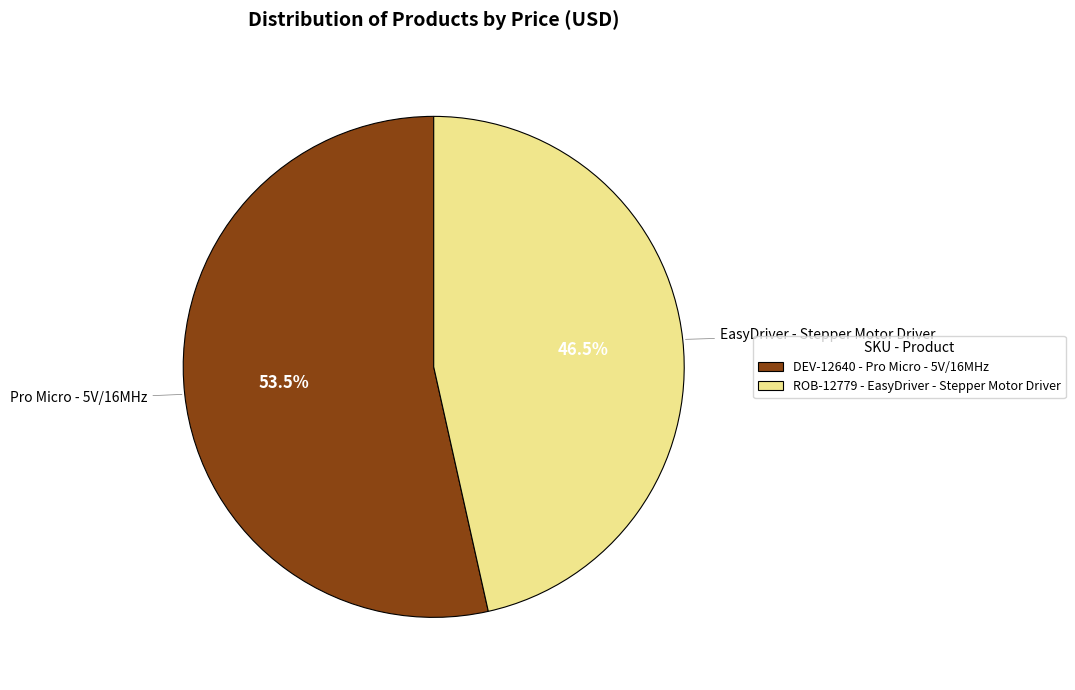

What is the total percentage of ROB-12779 - EasyDriver - Stepper Motor Driver and DEV-12640 - Pro Micro - 5V/16MHz?

100.0%